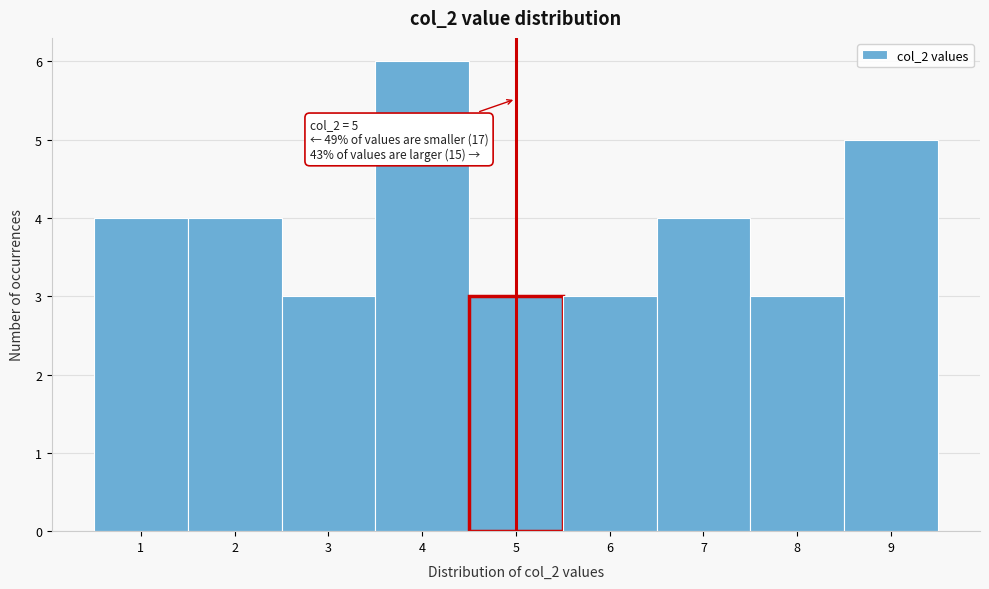

Over which range of the x-axis is the bar tallest?

3.5 to 4.5